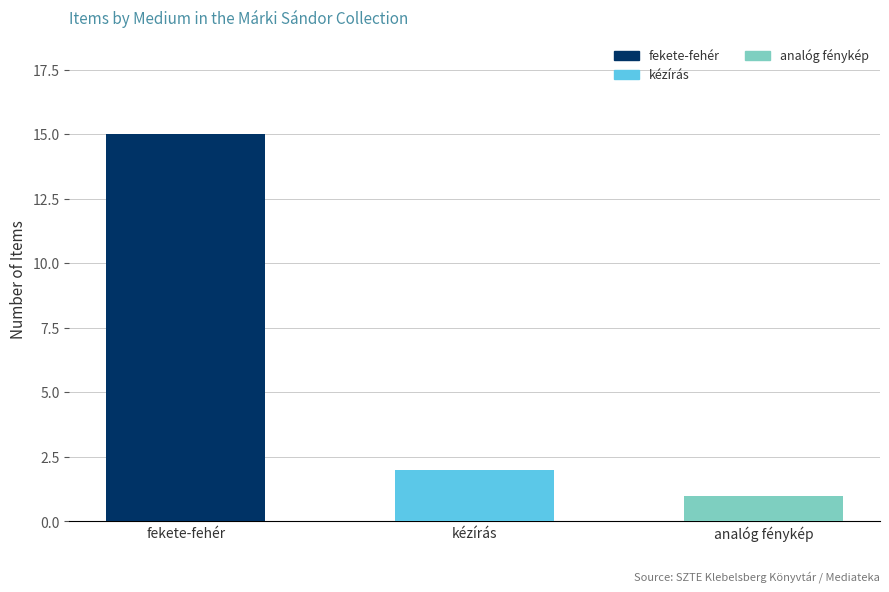

What is the sum of all values?

18